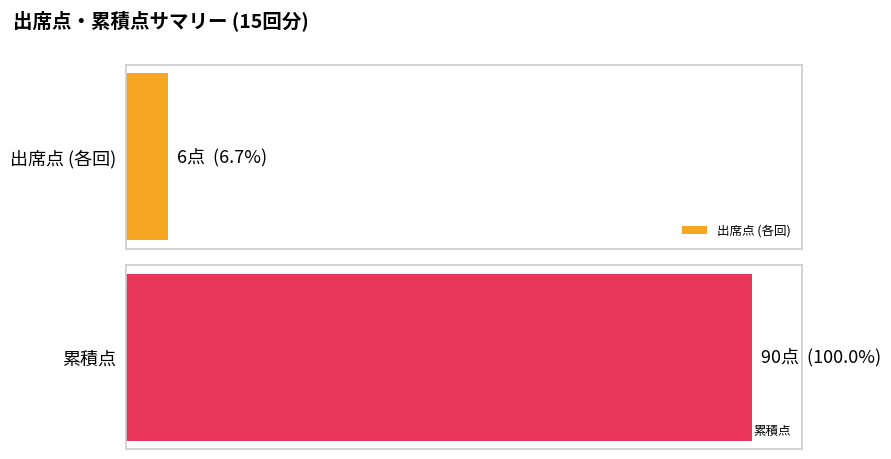

What is the maximum value for 出席点?

6